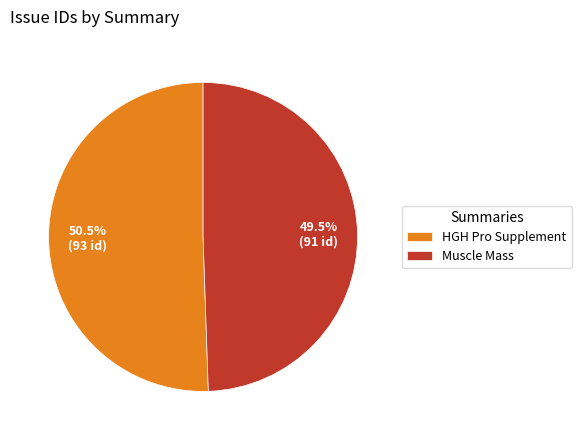

Approximately how many times larger is the value at Muscle Mass compared to HGH Pro Supplement?

1.0